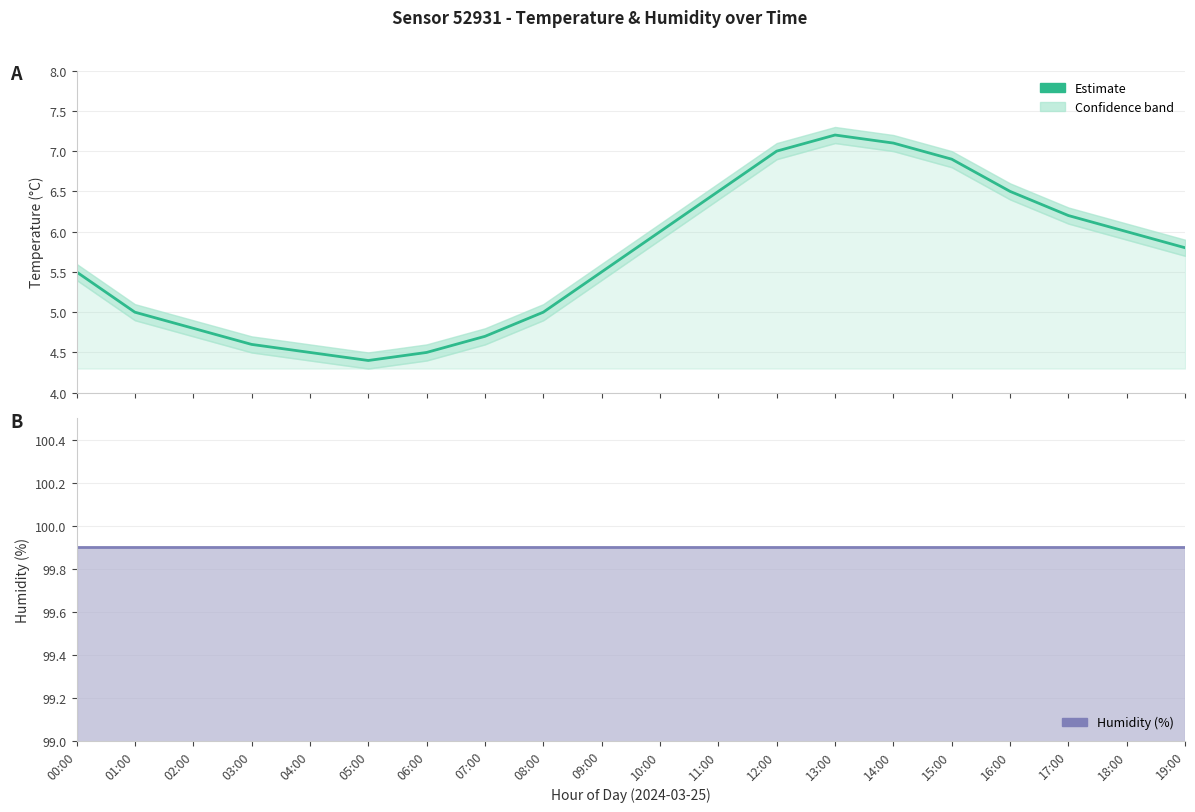

What is the total value across all series at 18:00?

105.9